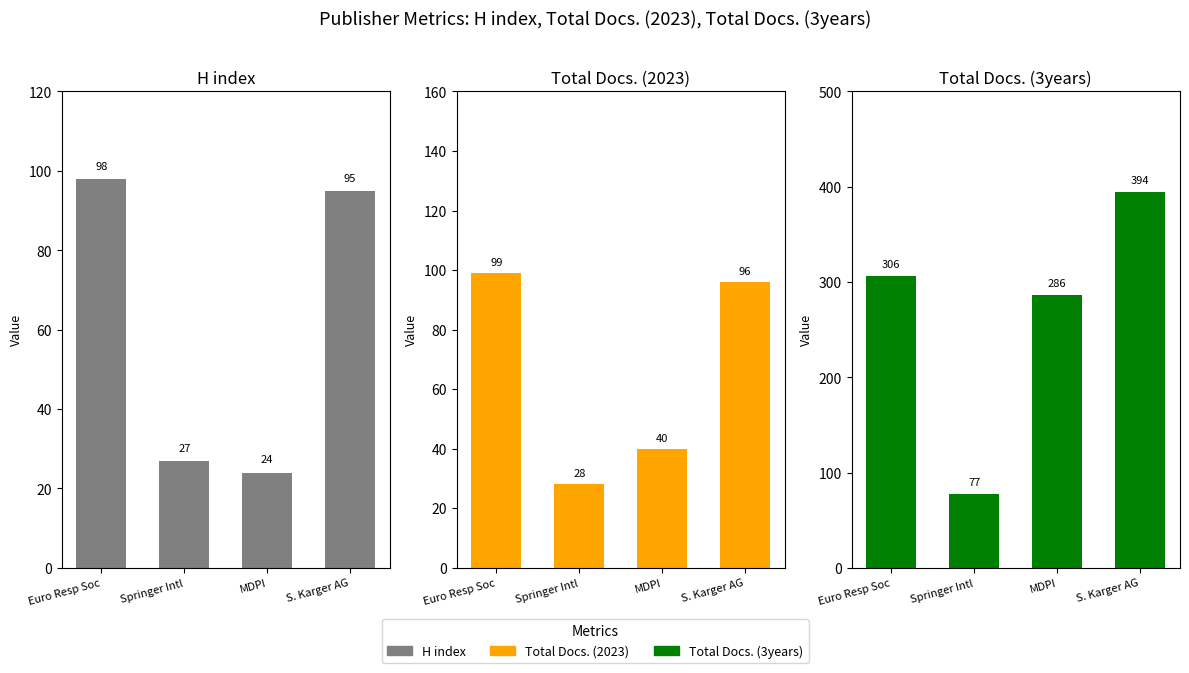

At which label does H index first exceed 95?

Euro Resp Soc